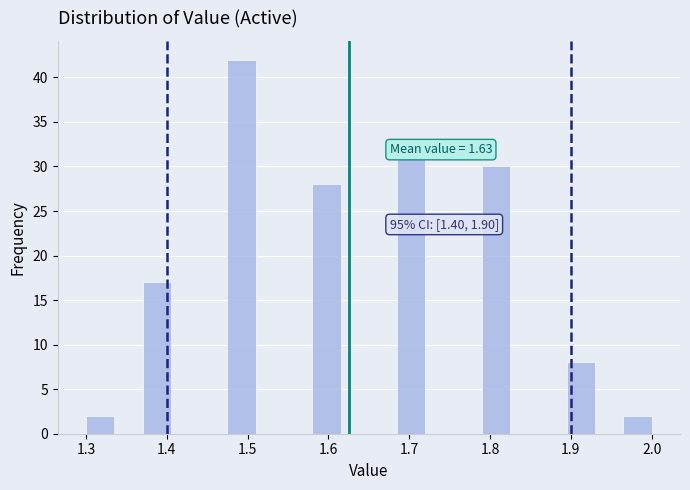

Read against the x-axis, roughly where is the centre of the tallest bar?

1.49